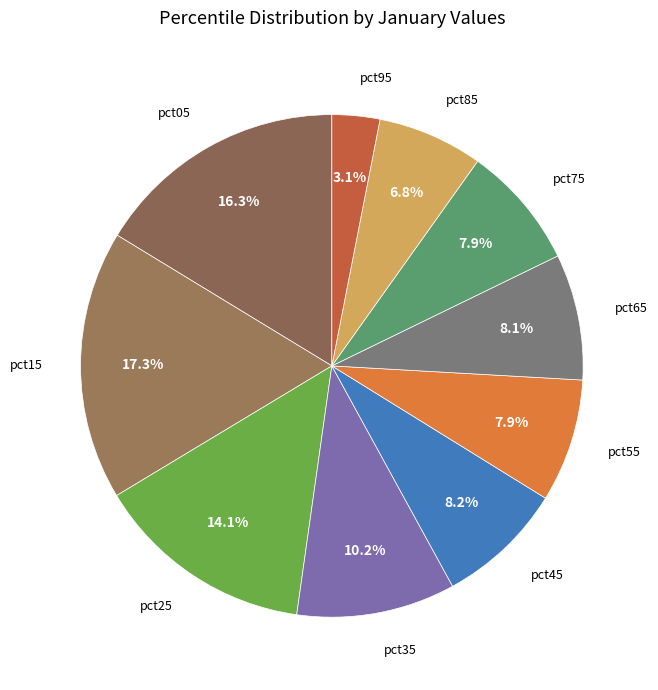

To the nearest percent, what is the combined percentage of pct05 and pct55?

24%